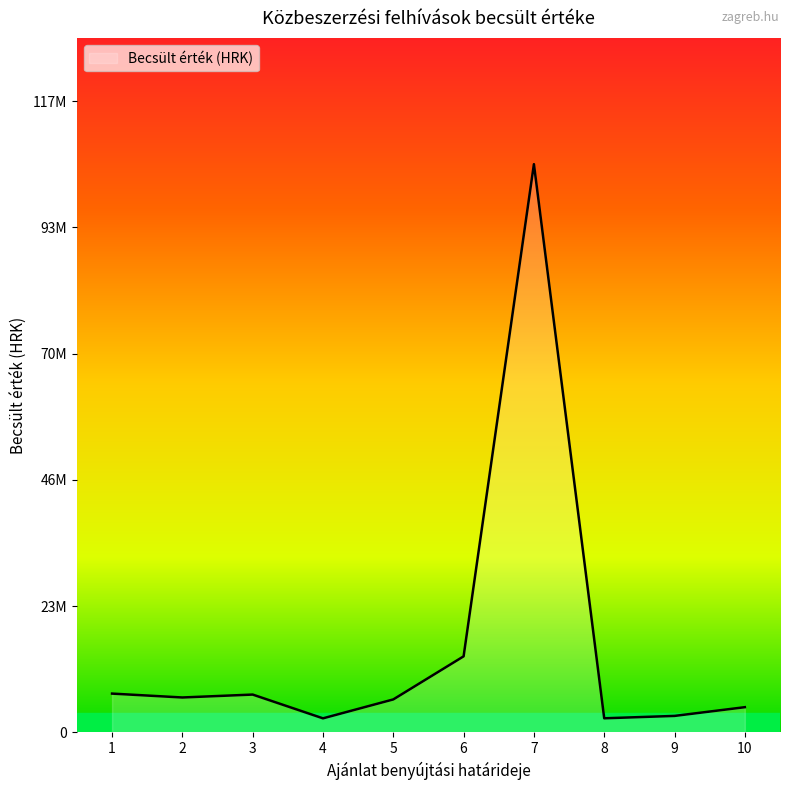

Reading right to left, what are all the values shown in this chart?

4680000.0	3060000.0	2619000.0	105420172.5	14112000.0	6120000.0	2610000.0	7020000.0	6480000.0	7200000.0